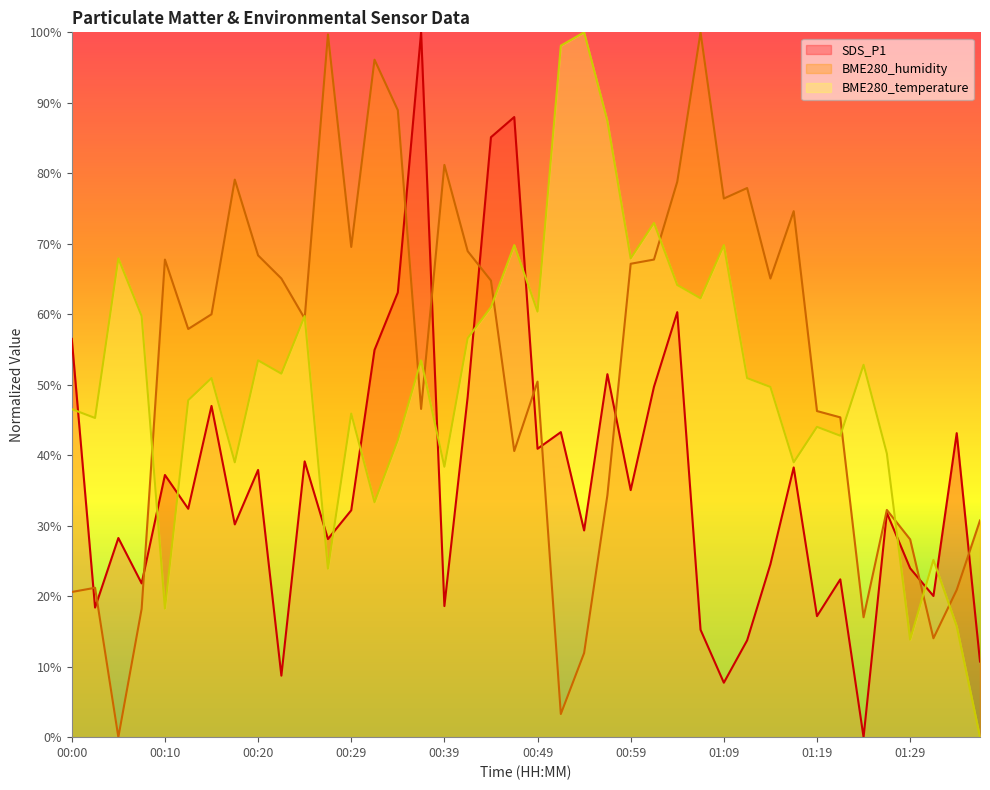

What are all the series names shown in the legend?

SDS_P1, BME280_humidity, BME280_temperature